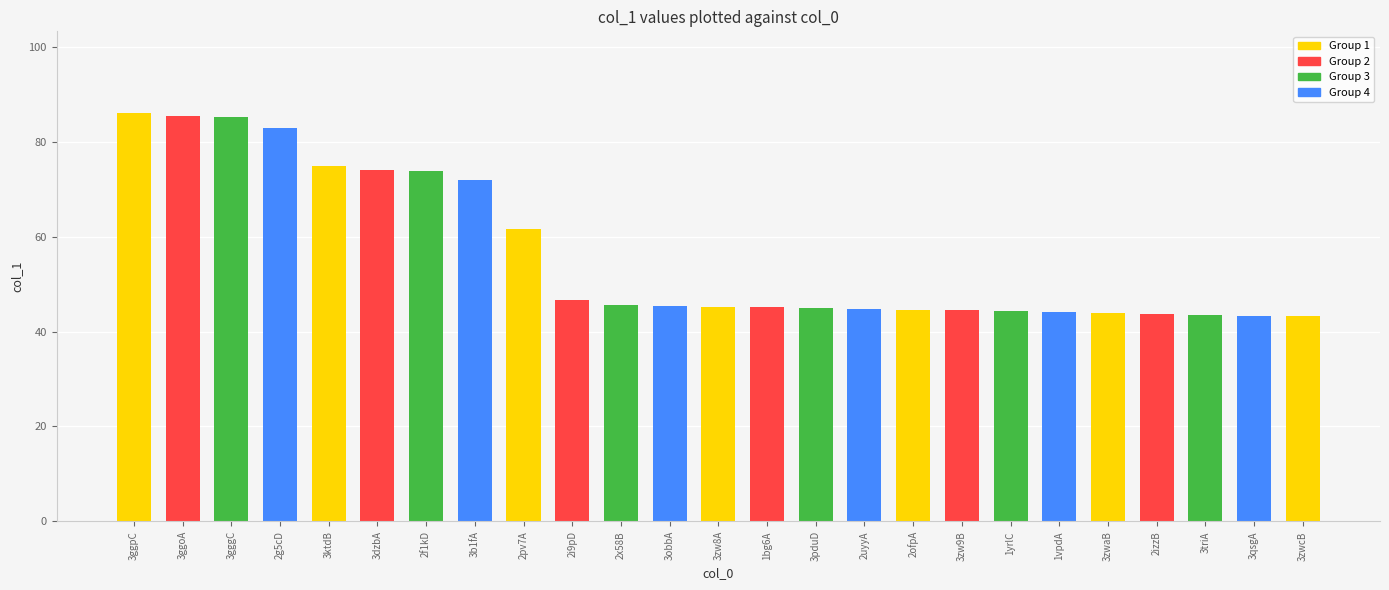

What is the difference between the maximum and minimum values?

42.7